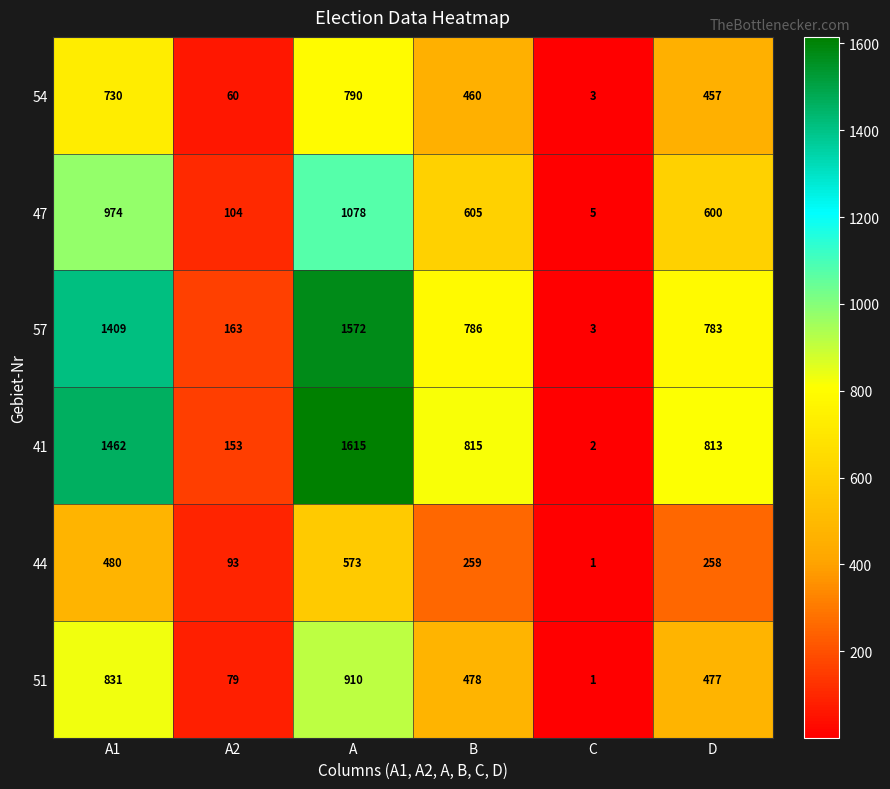

At how many categories does at least one series exceed 115?

5